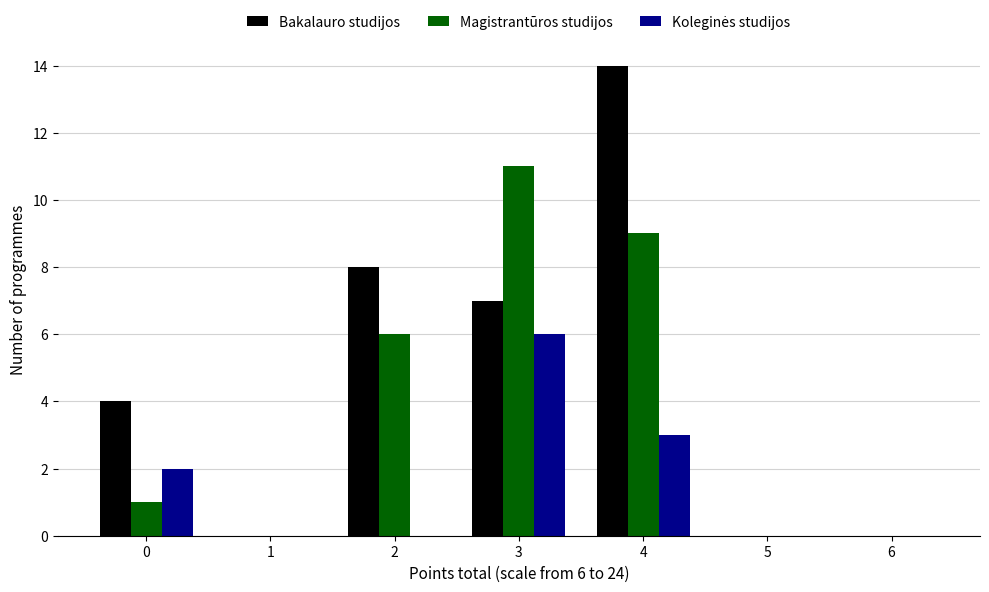

The Bakalauro studijos series shows 0 at 1. True or false?

True